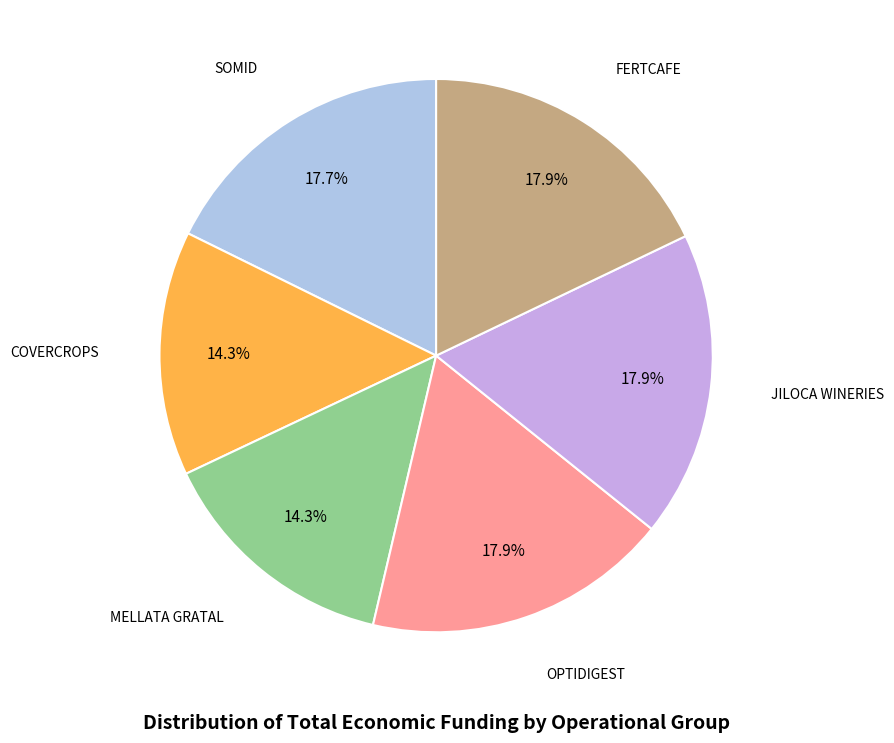

How many segments does this pie chart have?

6